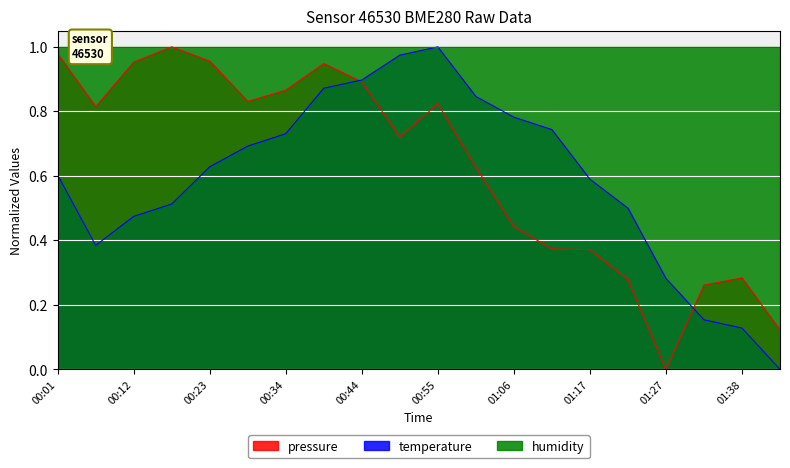

Which label corresponds to the smallest value in the chart?

01:27